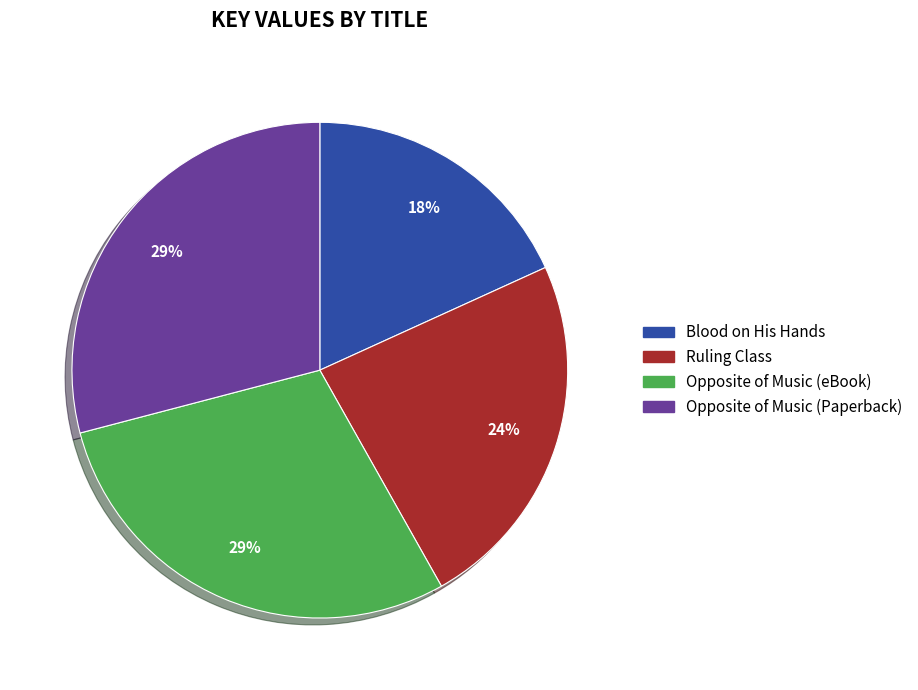

Which category has the smallest portion of the pie?

Blood on His Hands